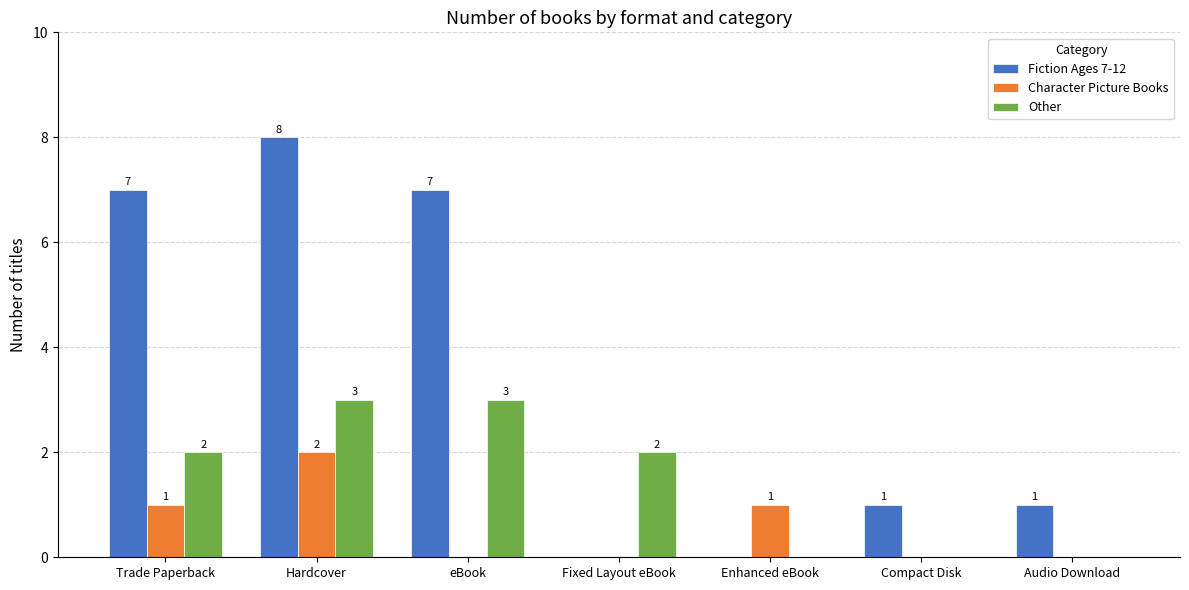

What are all the series names shown in the legend?

Fiction Ages 7-12, Character Picture Books, Other